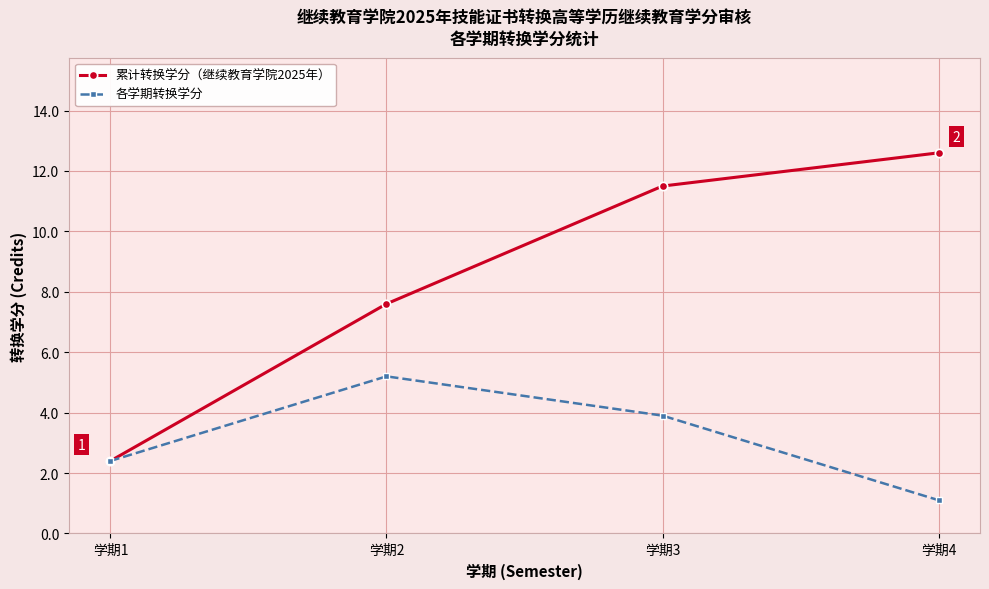

Is it true that 各学期转换学分 equals 3.4 at 学期2?

False